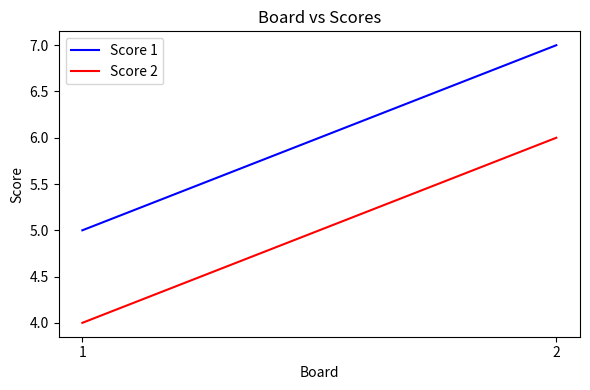

Which category has the highest value in the Score 2 series?

2